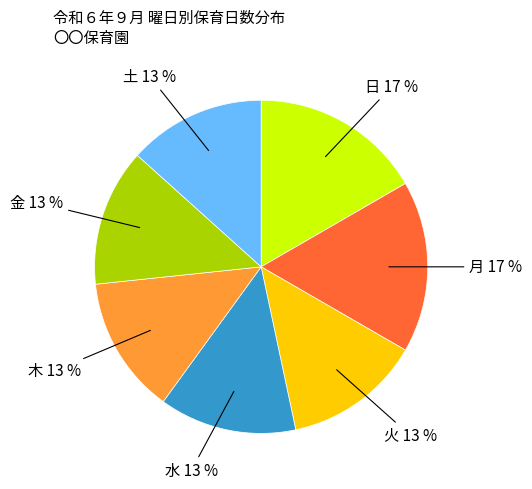

To the nearest percent, what is the average slice percentage?

14%